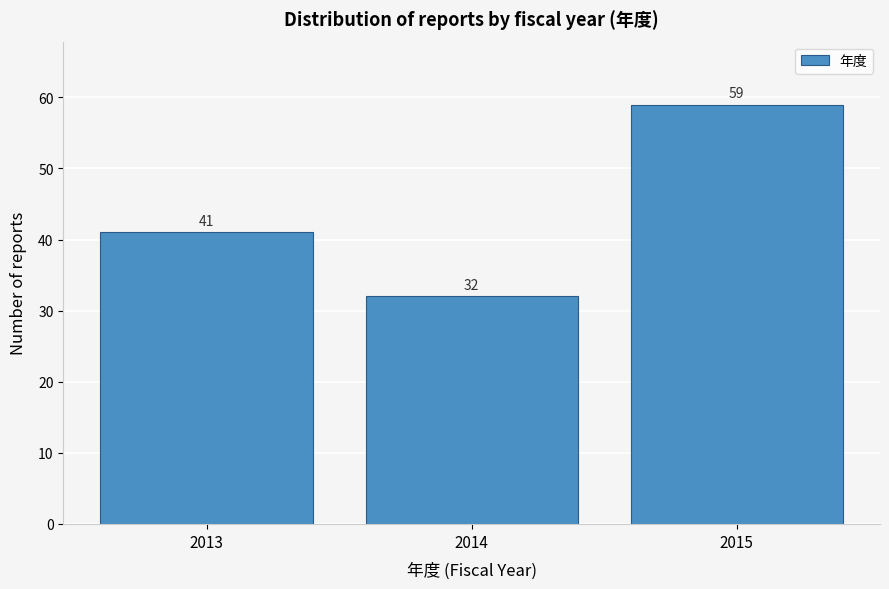

Reading left to right, list all the values displayed in this chart.

41	32	59